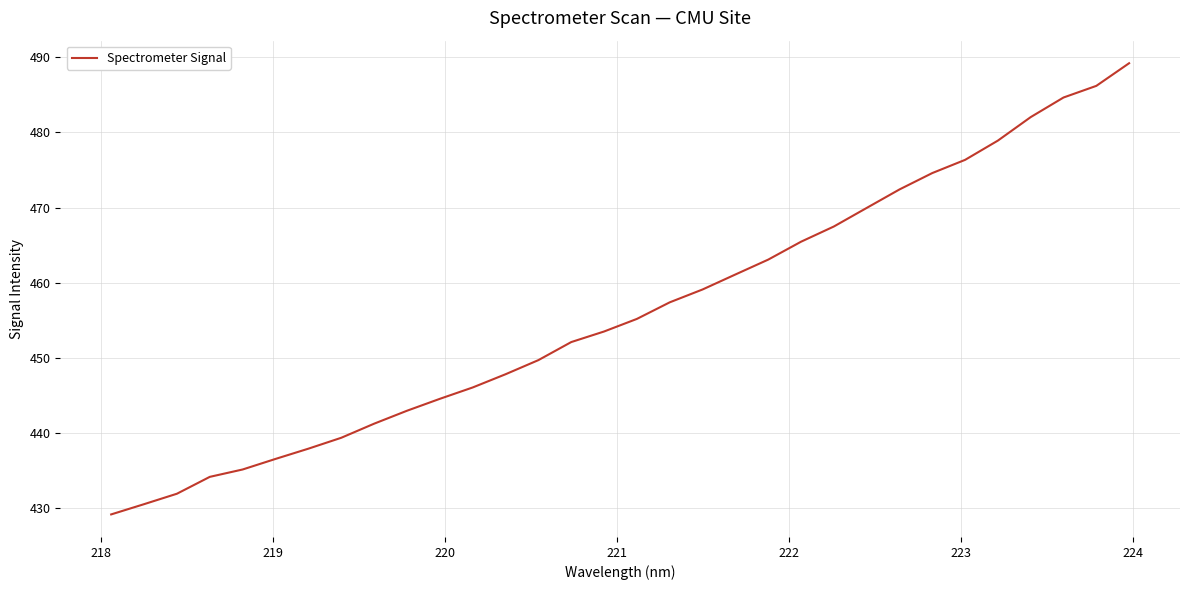

What is the maximum value shown in the chart?

489.2